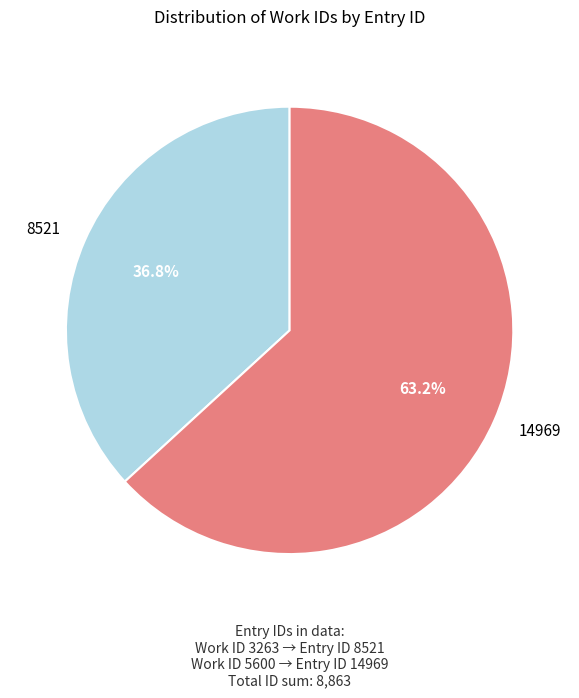

To the nearest percent, what is the difference between the 8521 and 14969 slice percentages?

26%